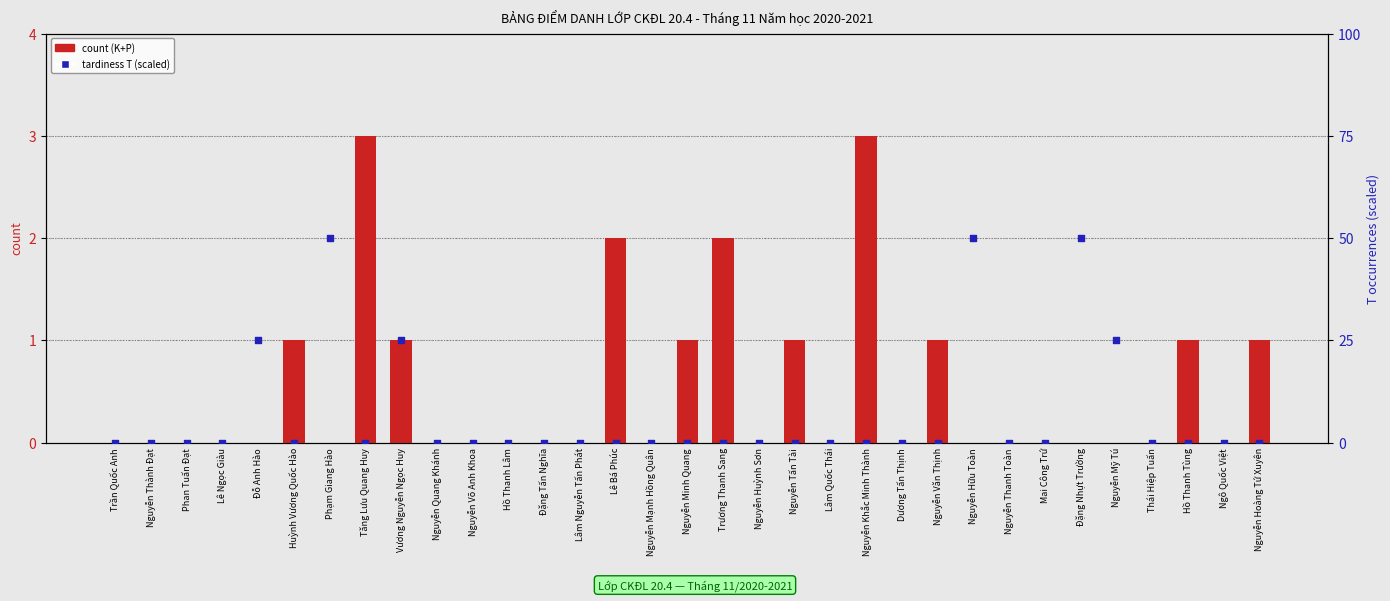

What is the total value across all series at Nguyễn Hoàng Tứ Xuyên?

1